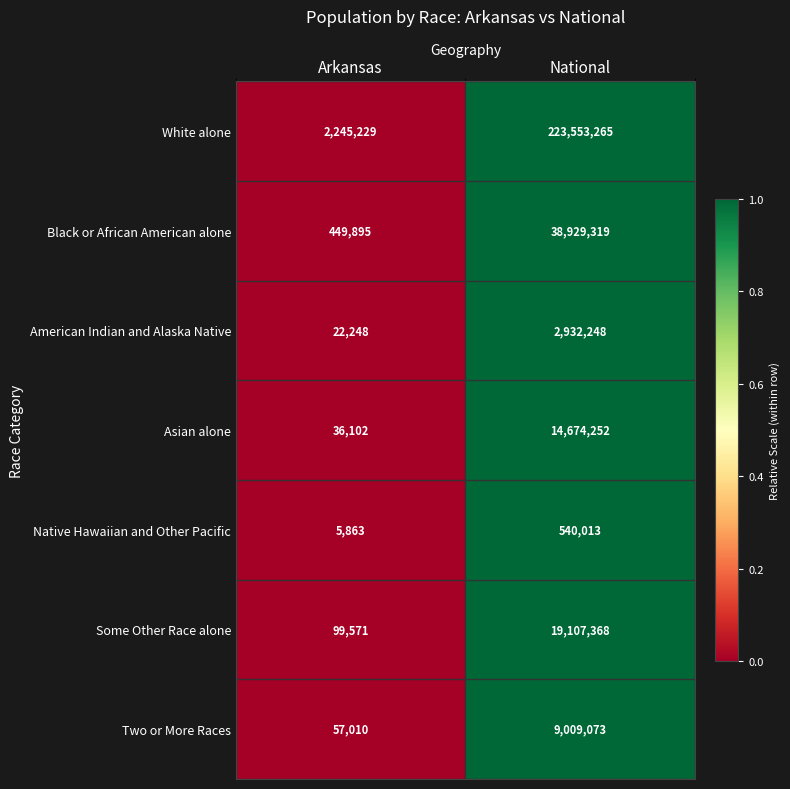

The American Indian and Alaska Native series shows 2932248 at National. True or false?

True